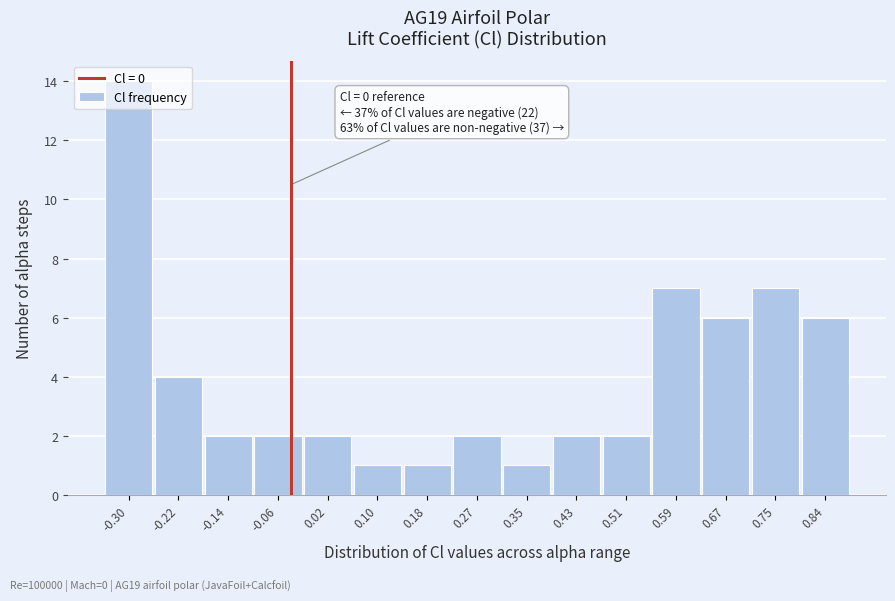

Which label corresponds to the largest value in the chart?

-0.30